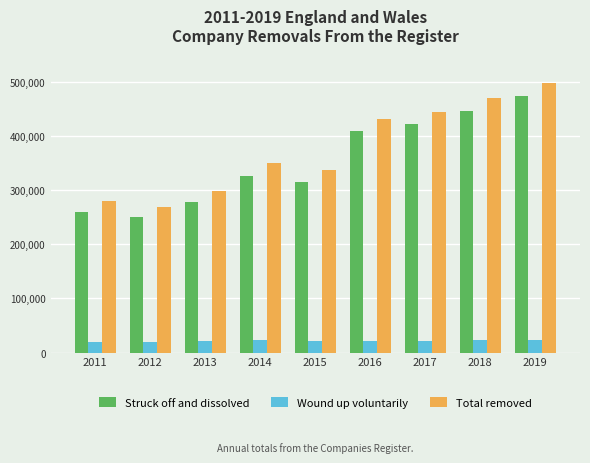

Is the value of Wound up voluntarily at 2019 greater than the value of Total removed at 2018?

No